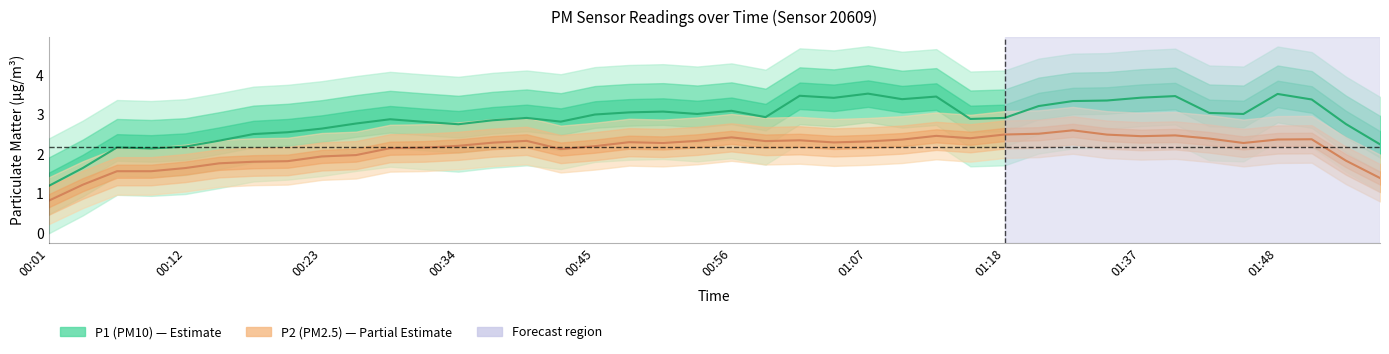

Does the chart have visible grid lines?

No